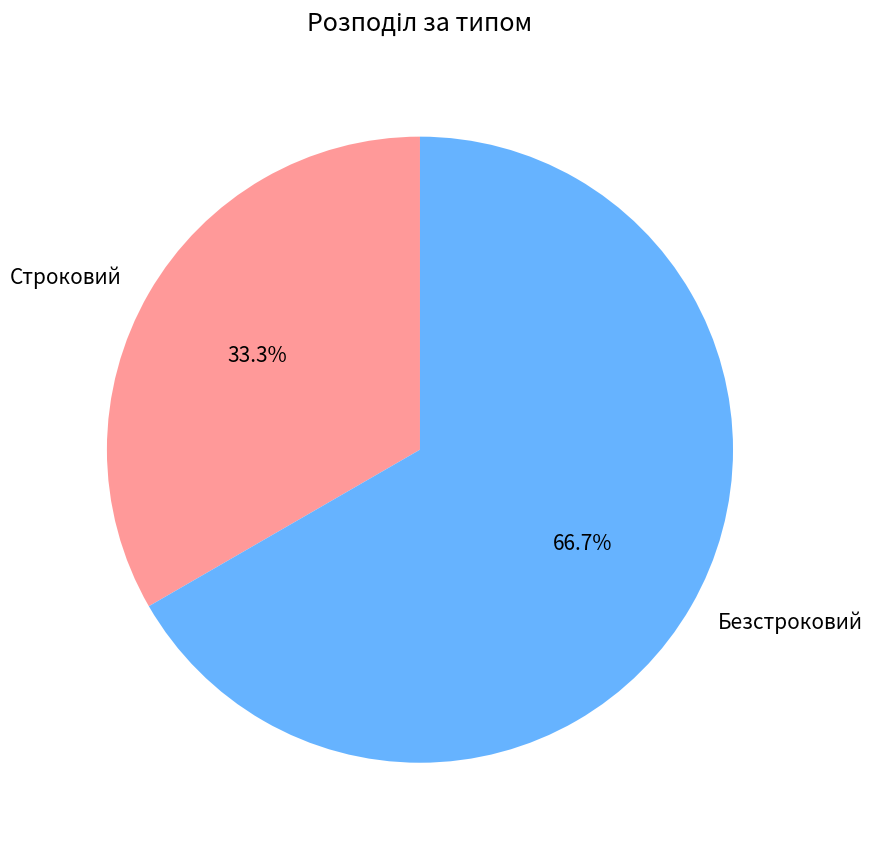

How many slices are in this pie chart?

2